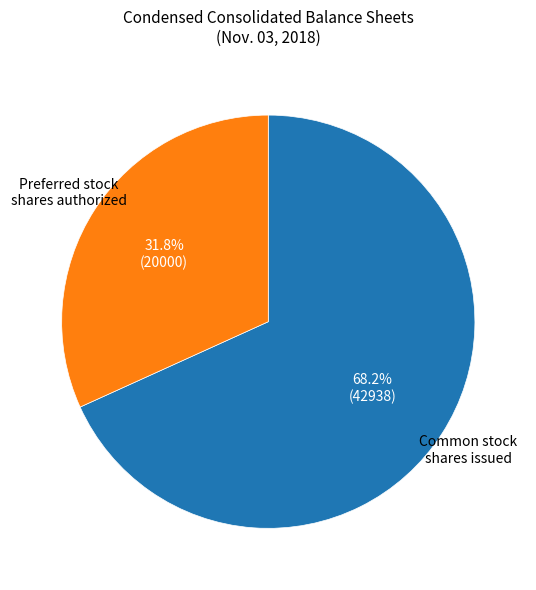

Is there a majority slice in this chart?

Yes